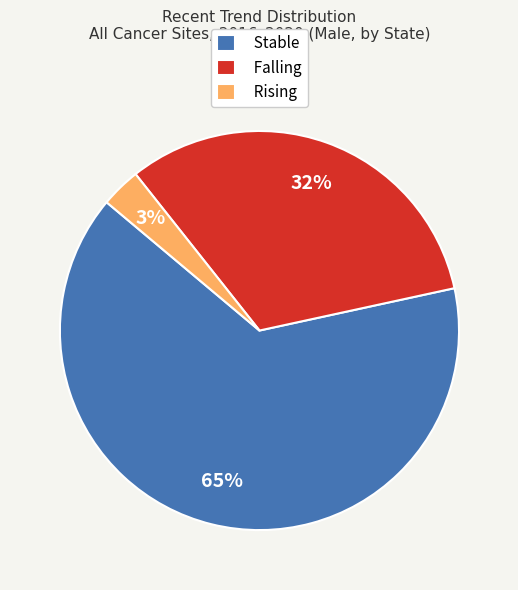

Count the number of slices in the pie.

3